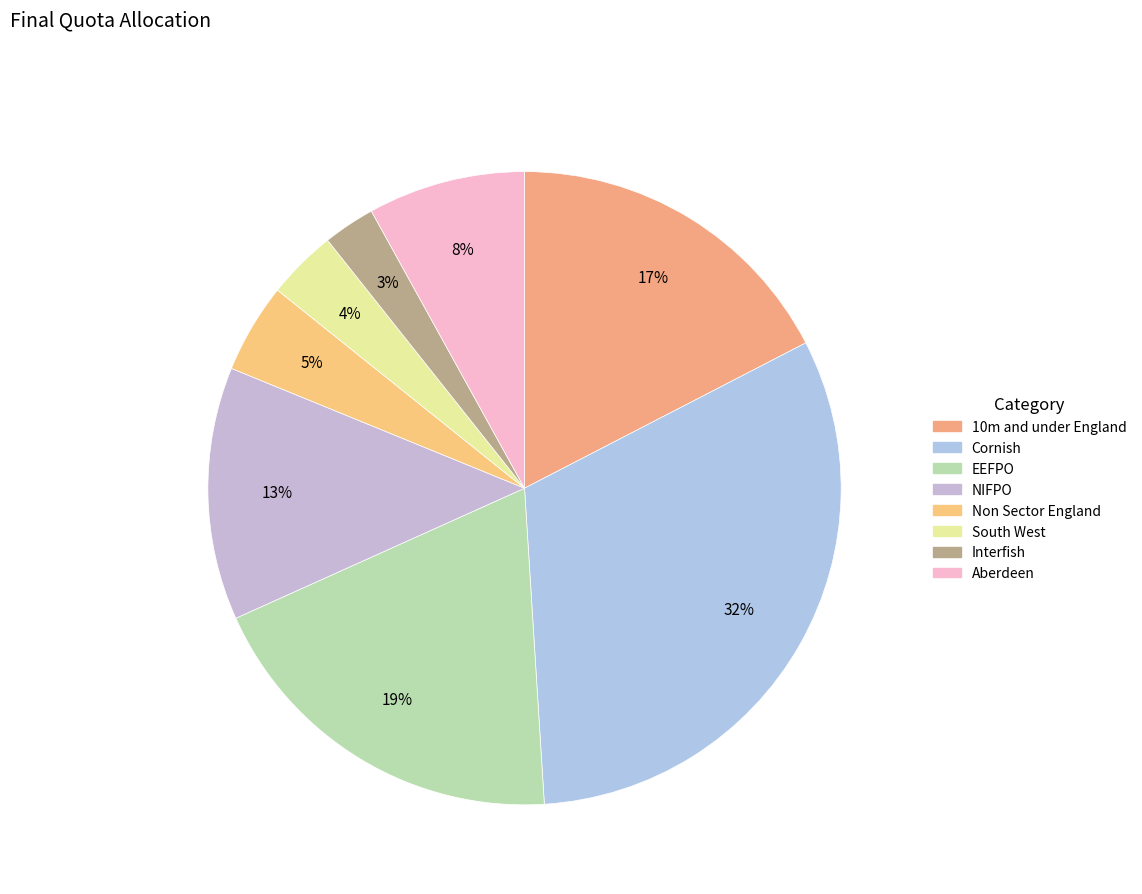

How many slices are in this pie chart?

8